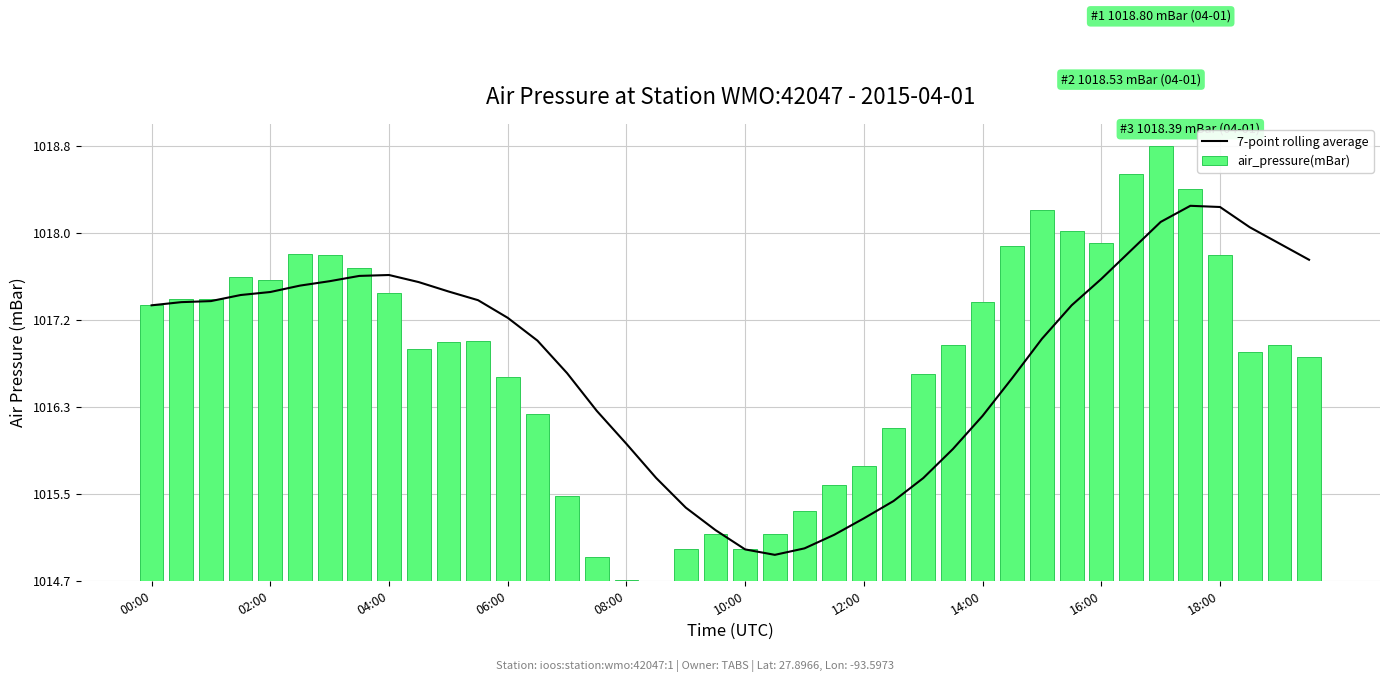

Reading left to right, extract all data points from this chart.

7-point rolling average: 2.6	2.6	2.7	2.7	2.7	2.8	2.8	2.9	2.9	2.8	2.7	2.7	2.5	2.3	2.0	1.6	1.3	1.0	0.7	0.5	0.3	0.2	0.3	0.4	0.6	0.8	1.0	1.2	1.6	1.9	2.3	2.6	2.9	3.1	3.4	3.6	3.5	3.4	3.2	3.0
air_pressure(mBar): 2.6	2.7	2.7	2.9	2.9	3.1	3.1	3.0	2.7	2.2	2.3	2.3	1.9	1.6	0.8	0.2	0.0	0.0	0.3	0.4	0.3	0.4	0.7	0.9	1.1	1.5	2.0	2.2	2.6	3.2	3.5	3.3	3.2	3.9	4.1	3.7	3.1	2.2	2.2	2.1